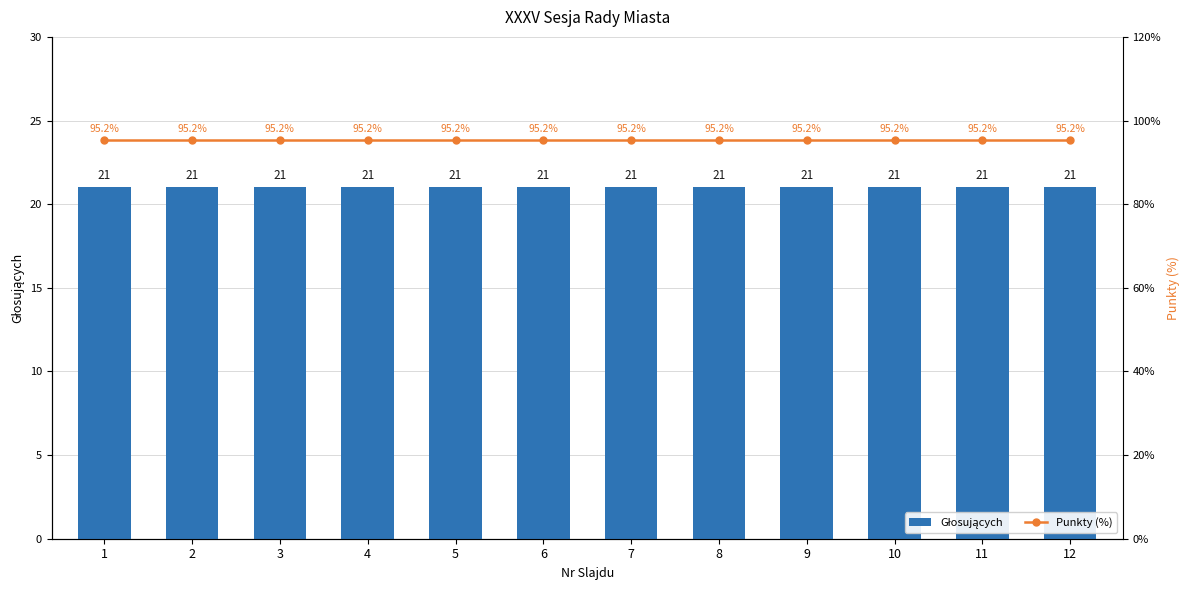

Read the Głosujących value at 1.

21.0